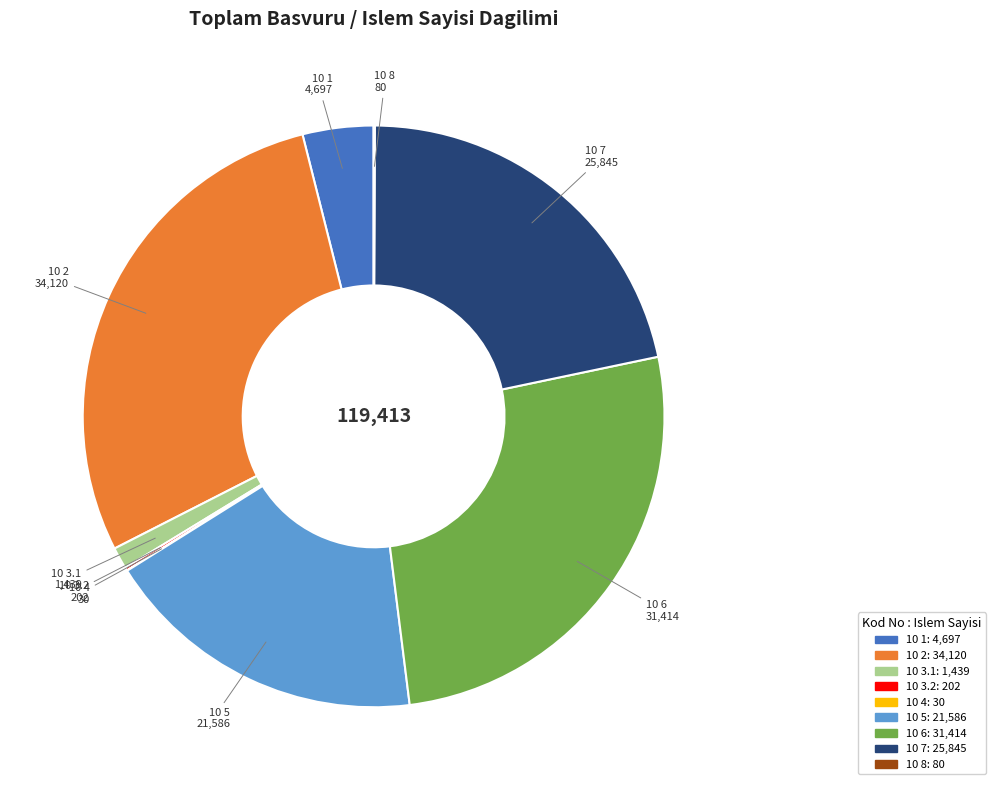

Is there a majority slice in this chart?

No